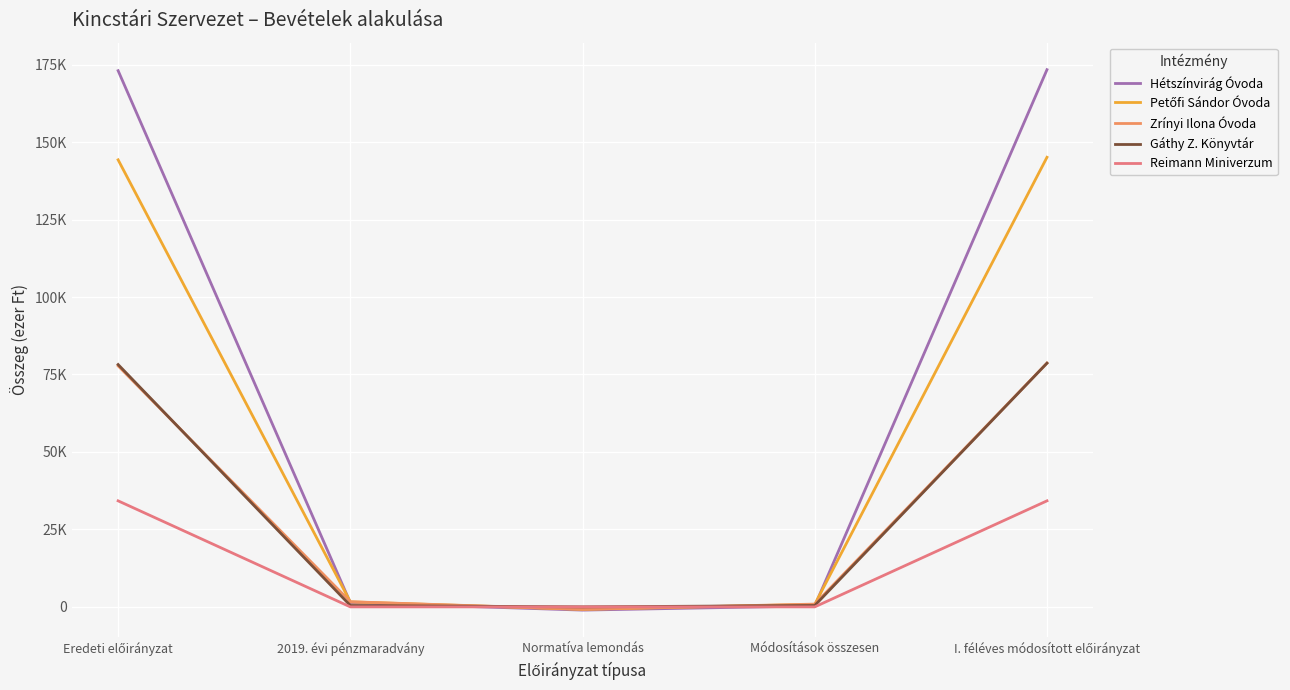

Which series has the largest range (max minus min)?

Hétszínvirág Óvoda